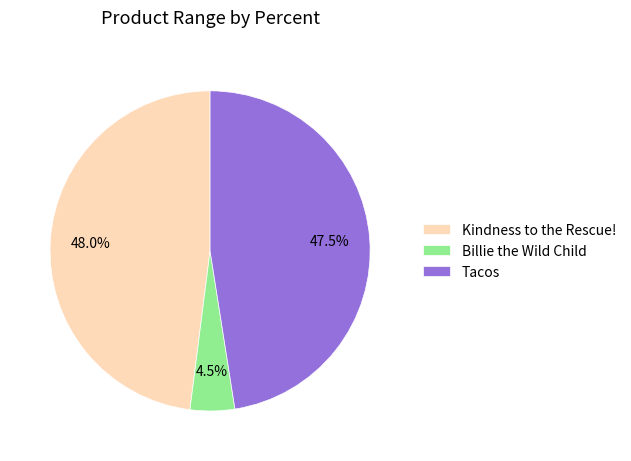

Combined, do Tacos and Billie the Wild Child account for over 50%?

Yes